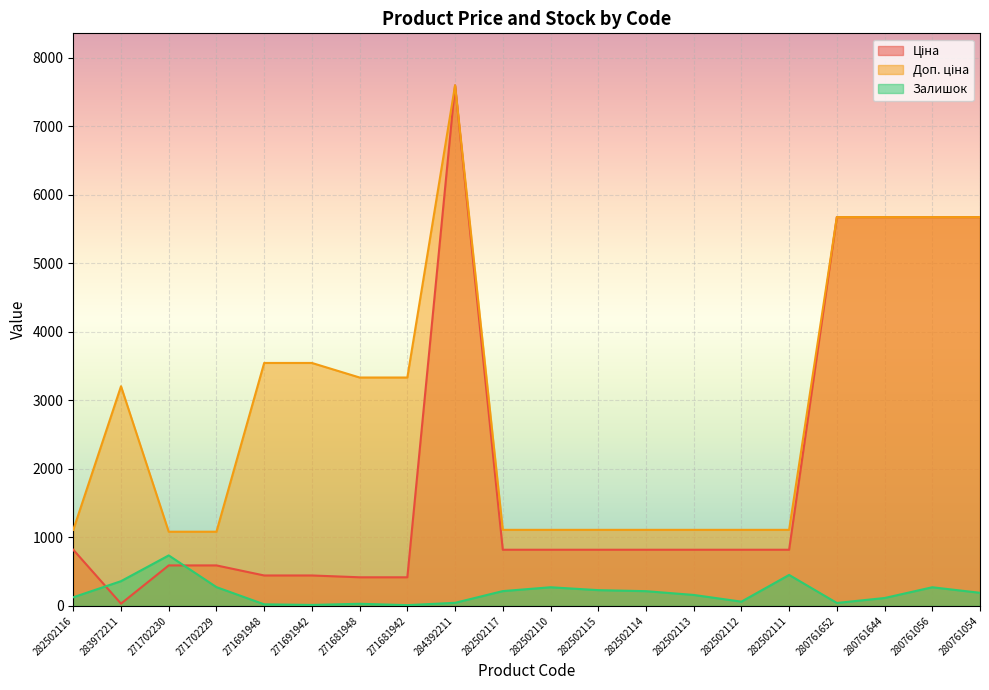

What is the label of the 7th point from the right?

282502113